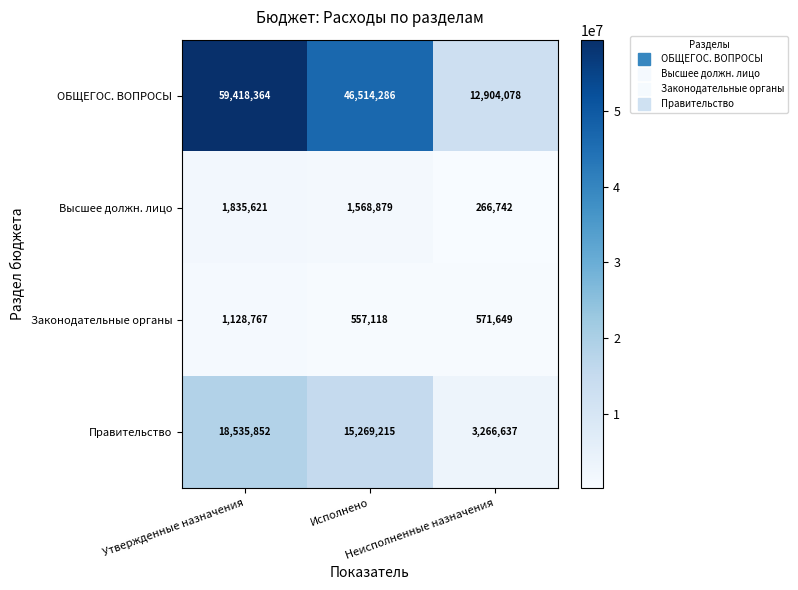

What is the difference between the maximum and minimum values in the ОБЩЕГОС. ВОПРОСЫ series?

46514286